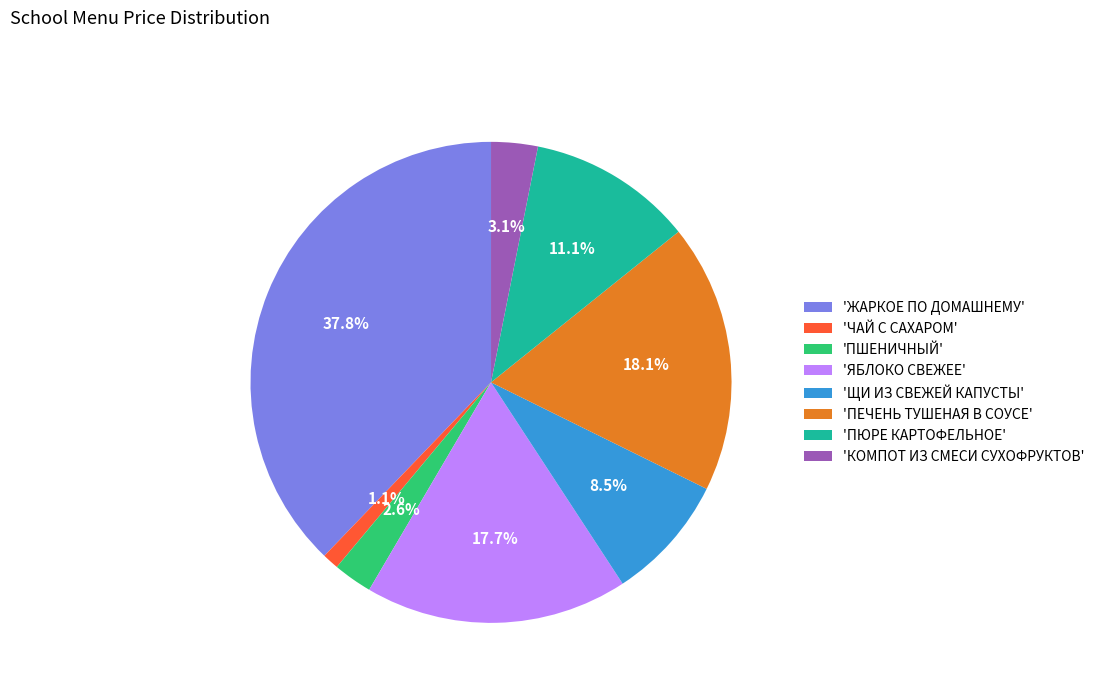

Does any single category account for the majority?

No